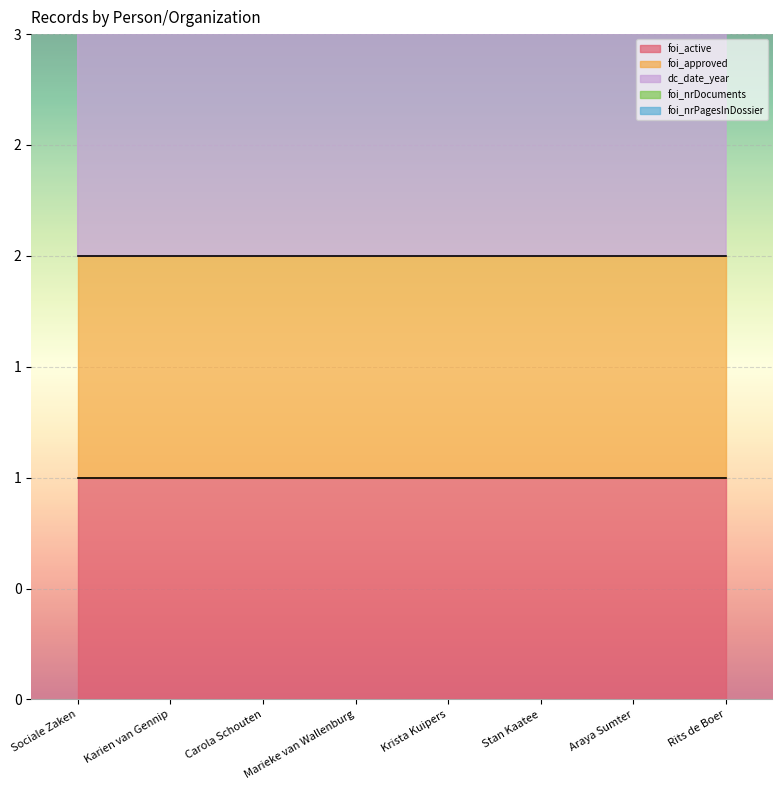

At Araya Sumter, list the series in order from smallest to largest.

foi_nrDocuments, foi_nrPagesInDossier, foi_active, foi_approved, dc_date_year